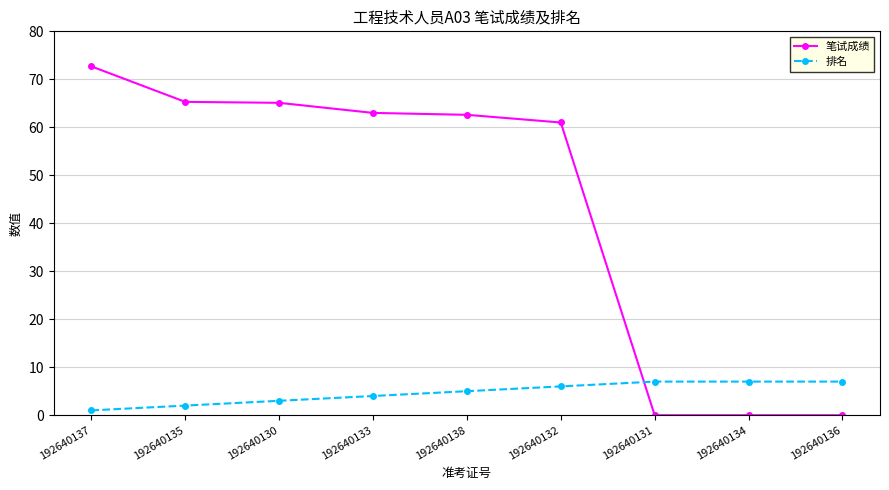

What is the difference between the 排名 values at 192640137 and 192640136?

6.0